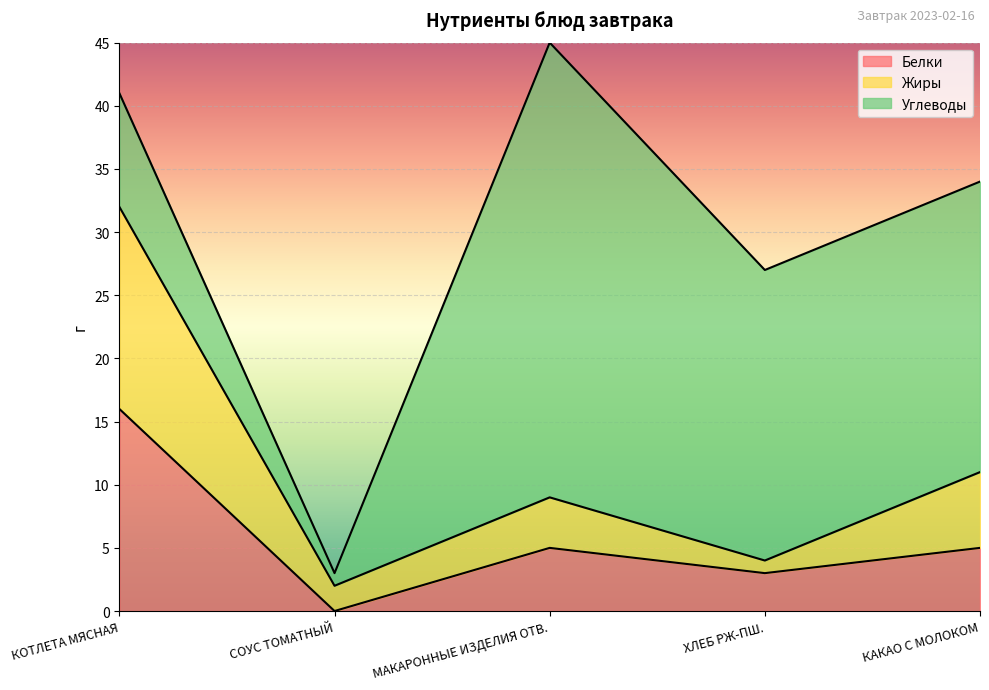

How many lines are shown in the chart?

3